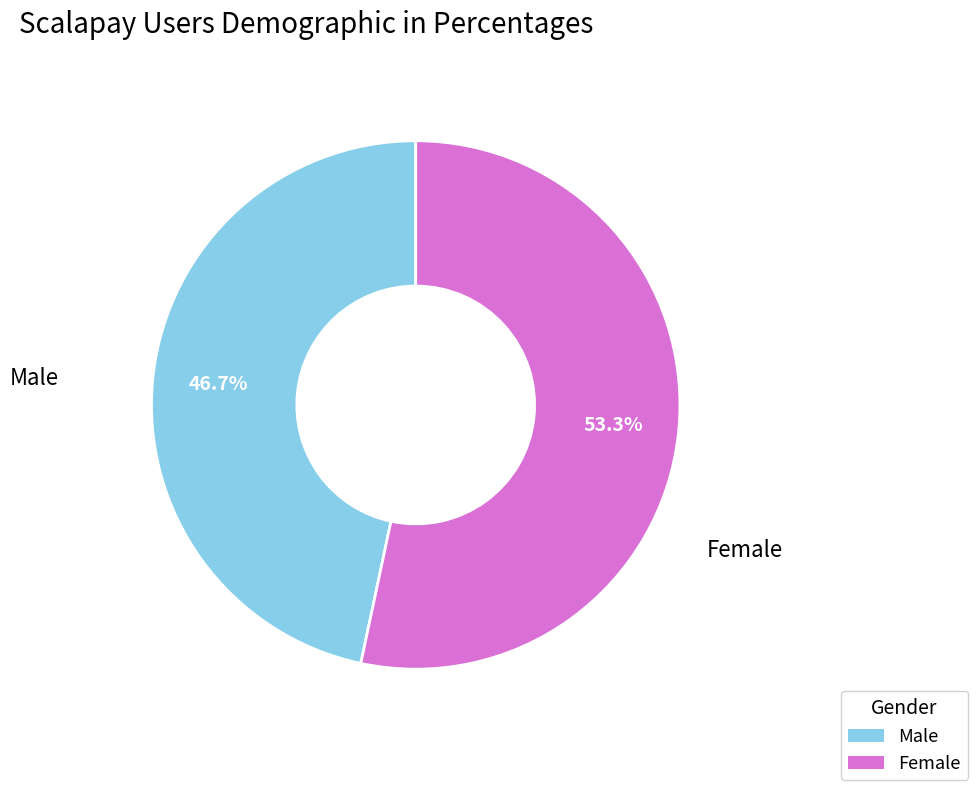

What is the ratio of the value at Male to the value at Female?

0.9